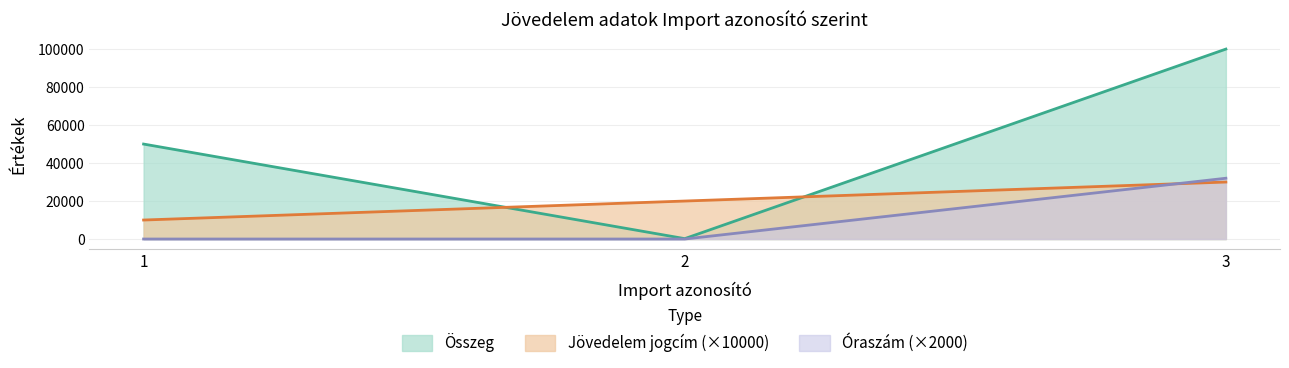

The value of Óraszám at 3 is 32000. True or false?

True